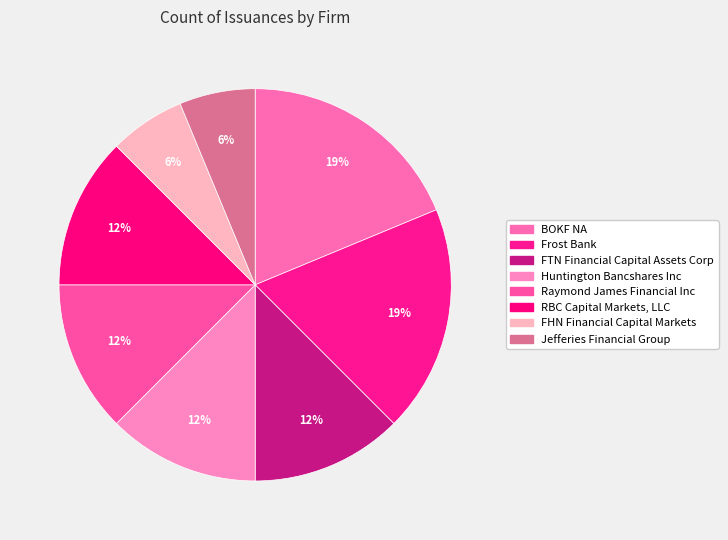

Which slice is the smallest?

FHN Financial Capital Markets